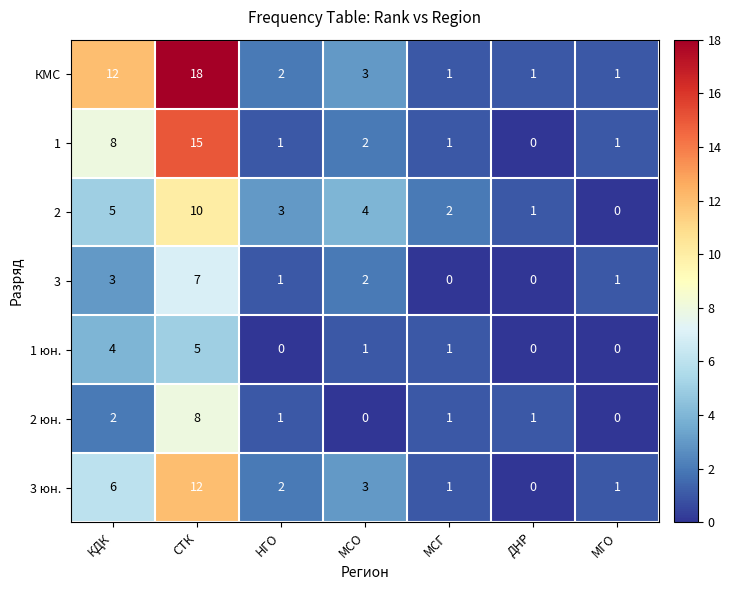

Rank the categories by 2 value from lowest to highest.

МГО, ДНР, МСГ, НГО, МСО, КДК, СТК